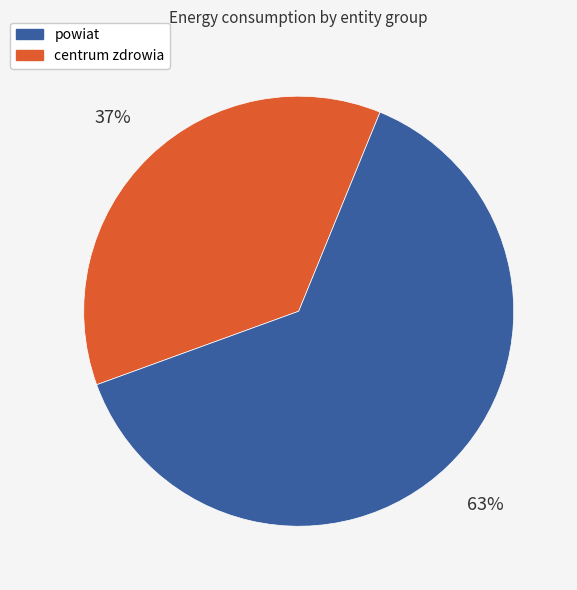

To the nearest percent, what is the average slice percentage?

50%